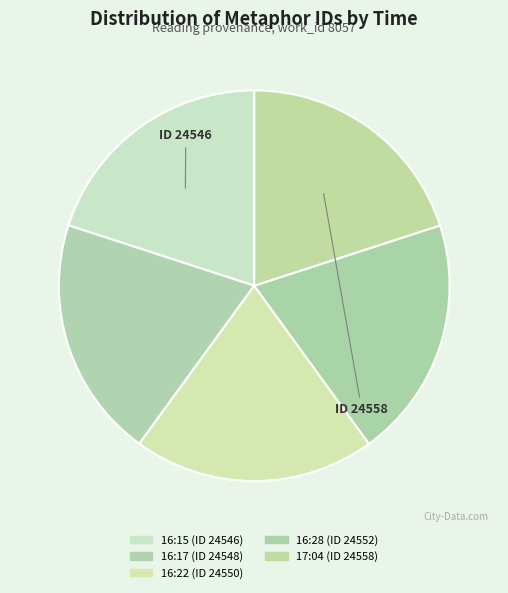

What percentage is the 16:22 slice, to the nearest percent?

20%